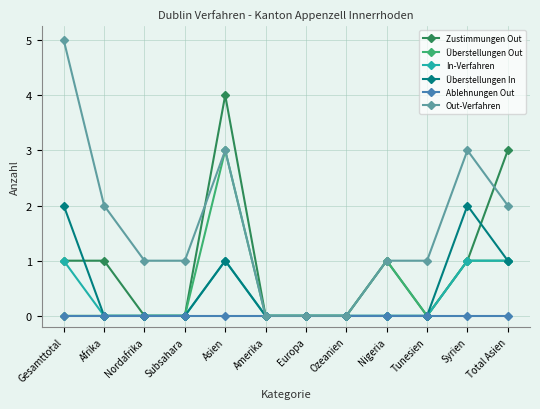

True or false: Überstellungen Out has a value of -1 at Tunesien.

False